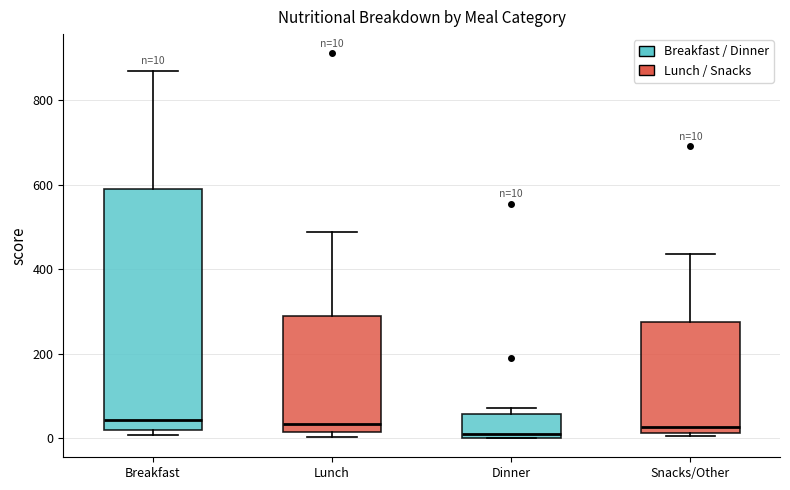

Which box is the tallest, from its lower edge to its upper edge?

Breakfast